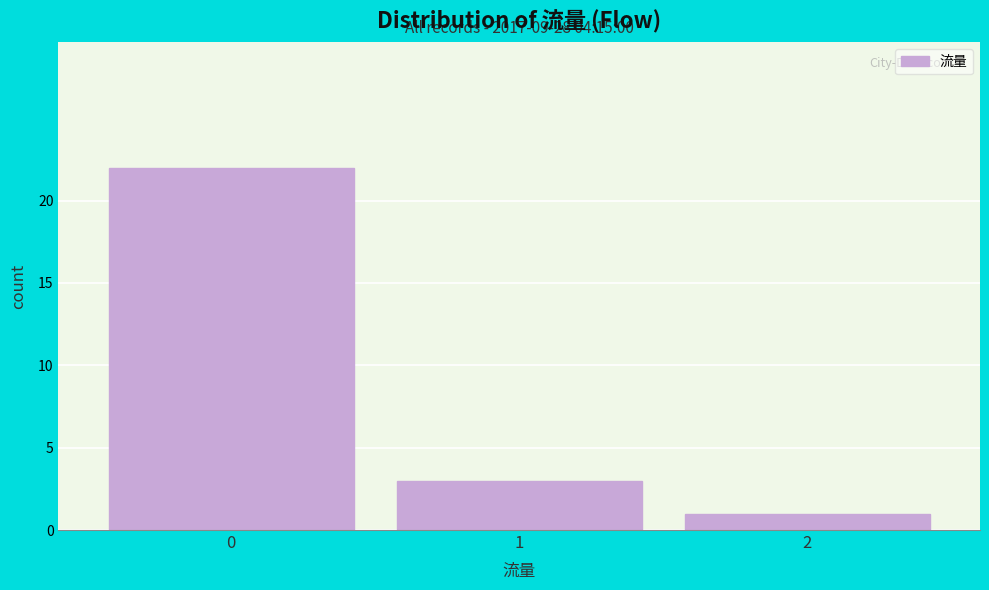

Reading left to right, list all the values displayed in this chart.

22	3	1